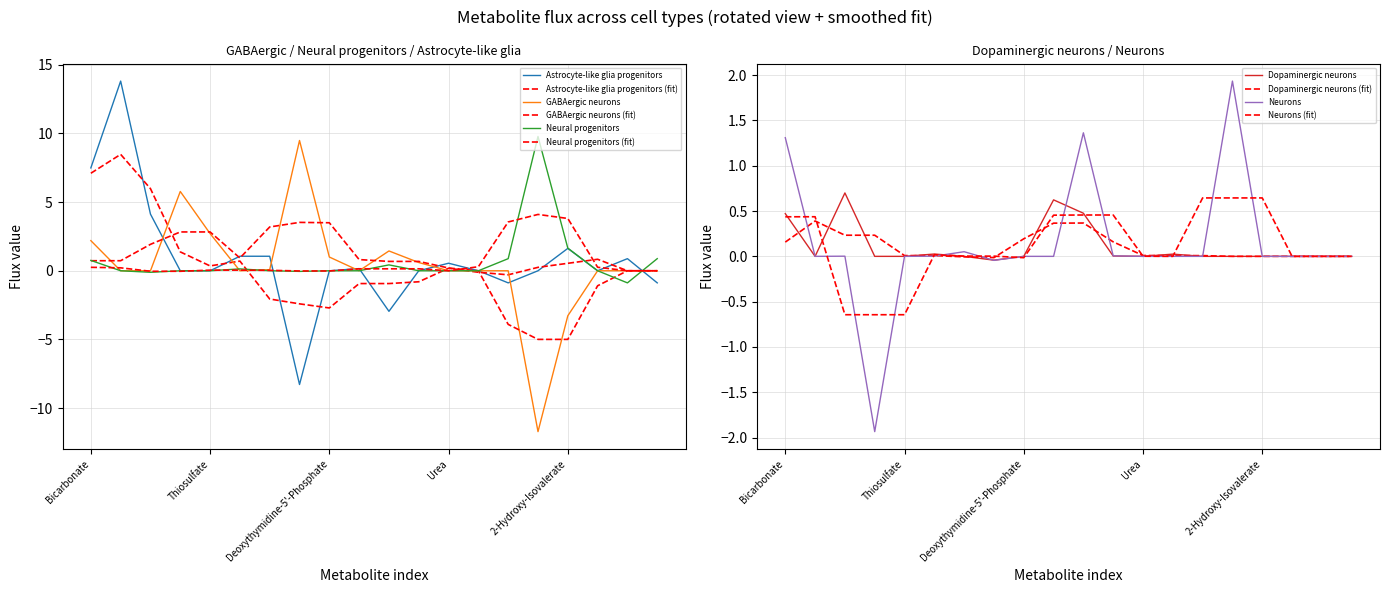

Which series has the largest range (max minus min)?

Astrocyte-like glia progenitors